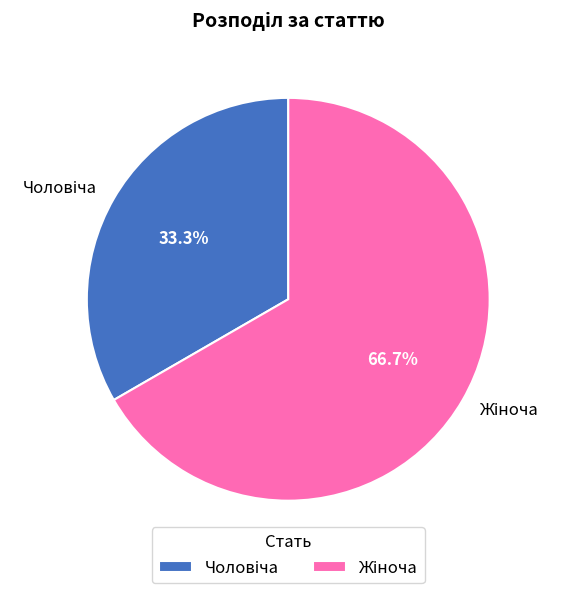

Is there a majority slice in this chart?

Yes